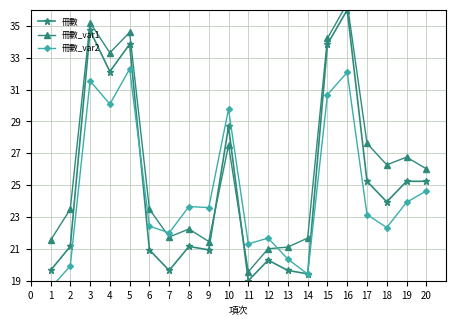

At how many categories does at least one series exceed 33?

5